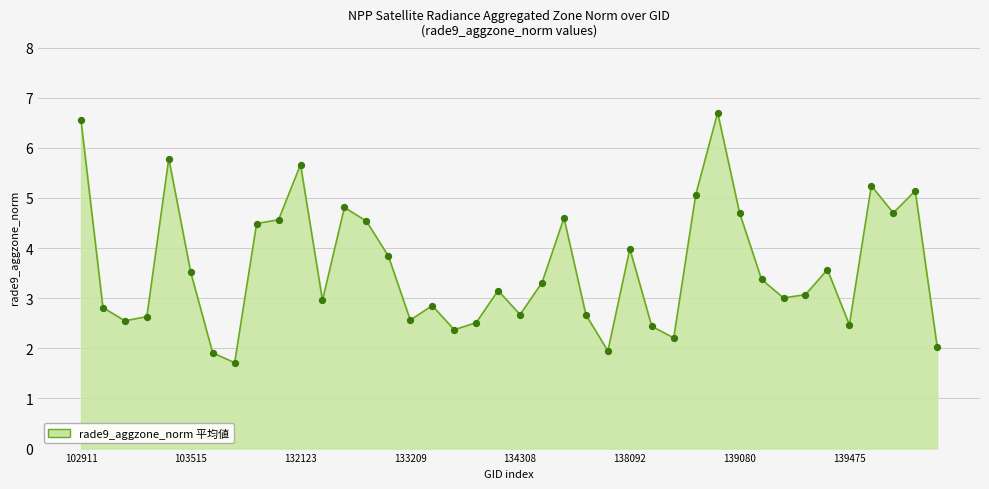

What is the difference between the maximum and minimum values?

5.0